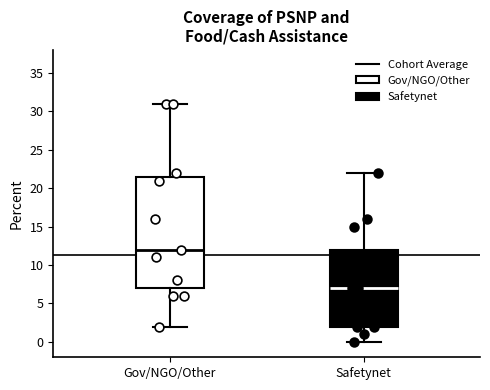

Reading left to right, read every box against the y-axis: the position of its median line, the range the box covers, and the ends of its whiskers. The values are not printed on the chart, so give them approximately, as read against the axis.

Gov/NGO/Other: median 12.0, box 7.0 to 21.5, whiskers 2.0 to 31.0
Safetynet: median 7.0, box 2.0 to 12.0, whiskers 0.0 to 22.0